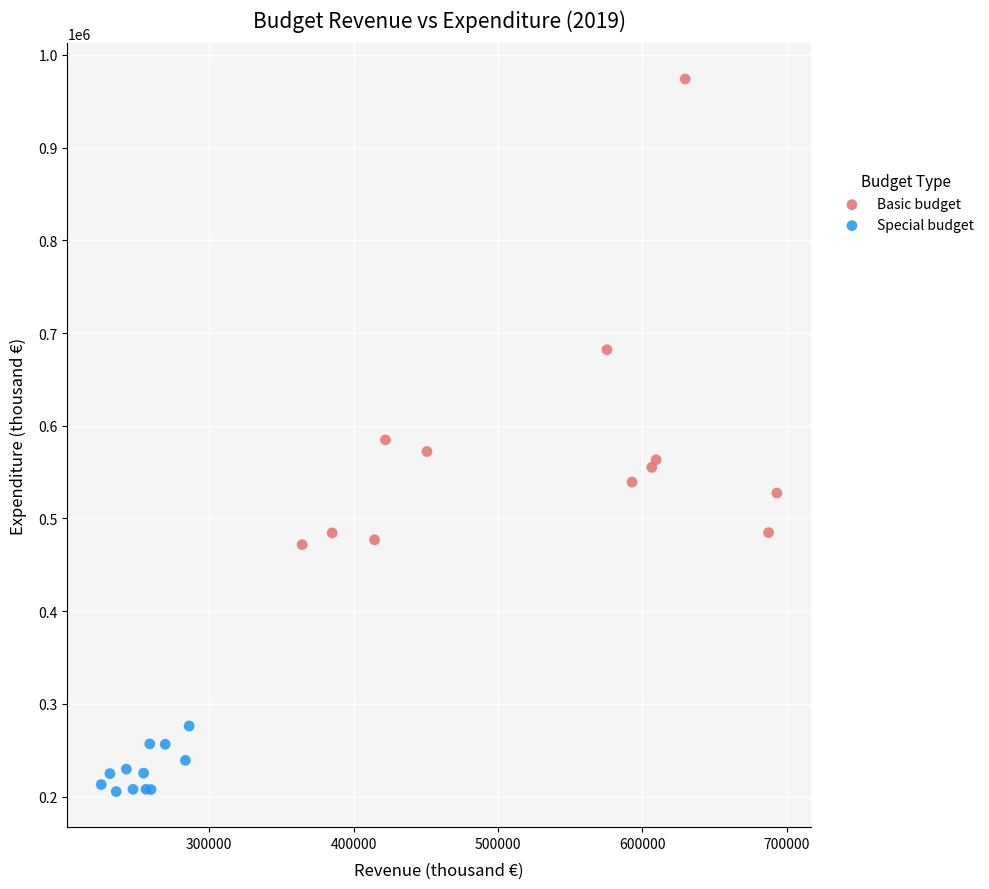

Which series reaches the minimum Y coordinate?

Special budget